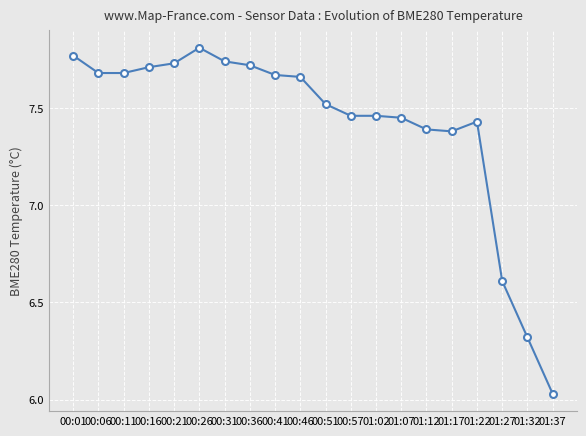

What is the sum of all values?

148.2